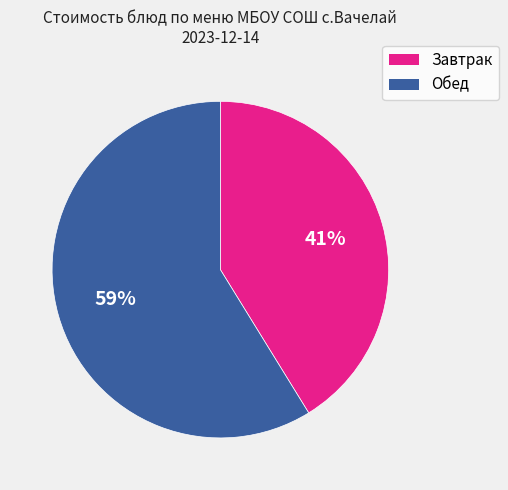

To the nearest percent, what is the average slice percentage?

50%